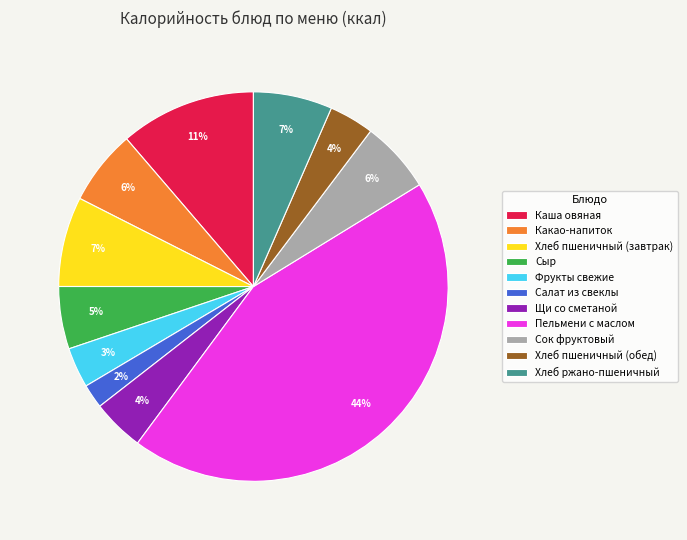

How many segments does this pie chart have?

11